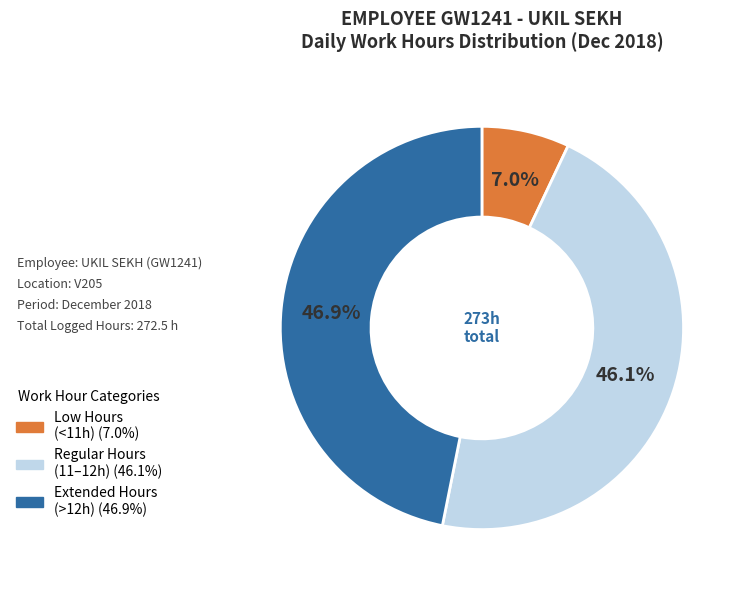

How many slices are in this pie chart?

3